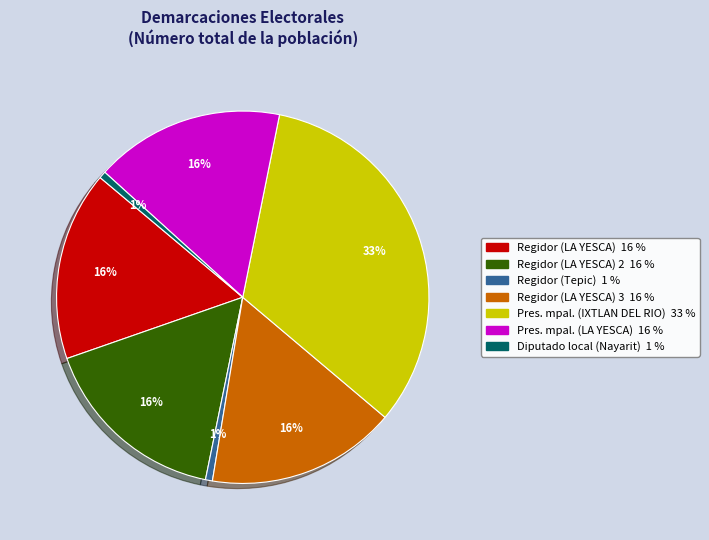

Is there any slice that represents more than half of the pie?

No